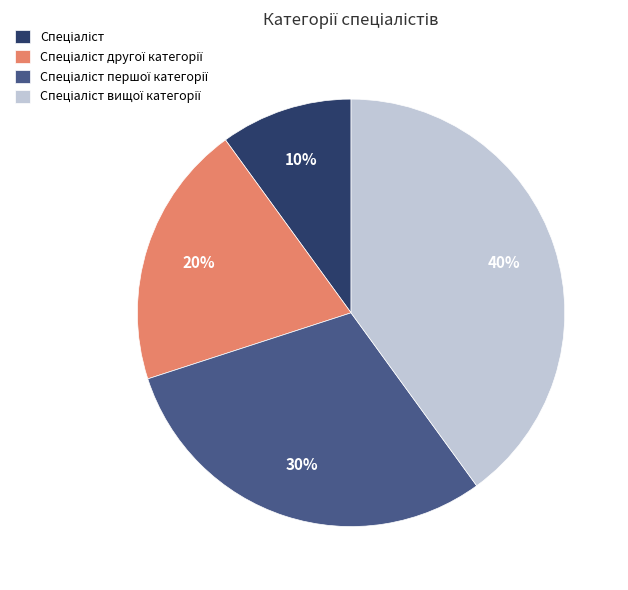

Is there a majority slice in this chart?

No